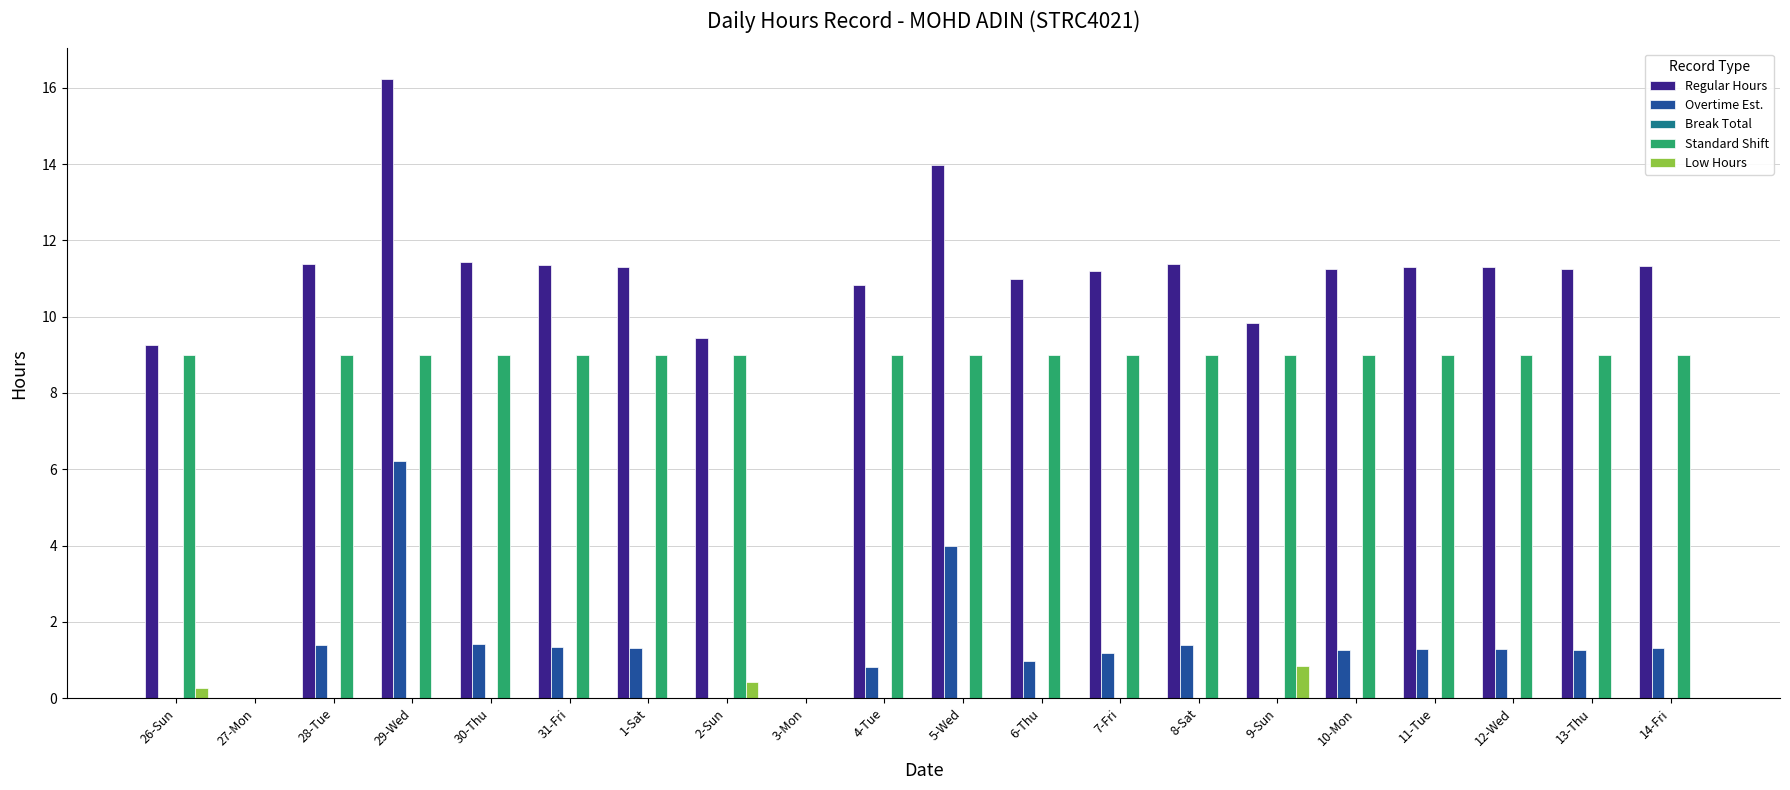

What is the sum of all Regular Hours values?

205.0